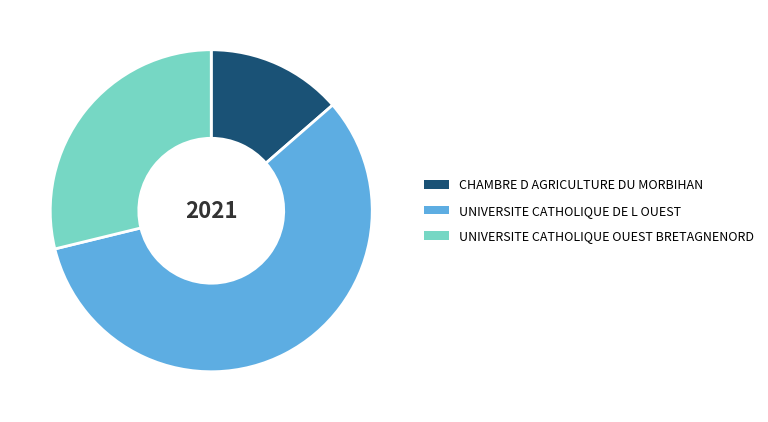

How many segments does this pie chart have?

3